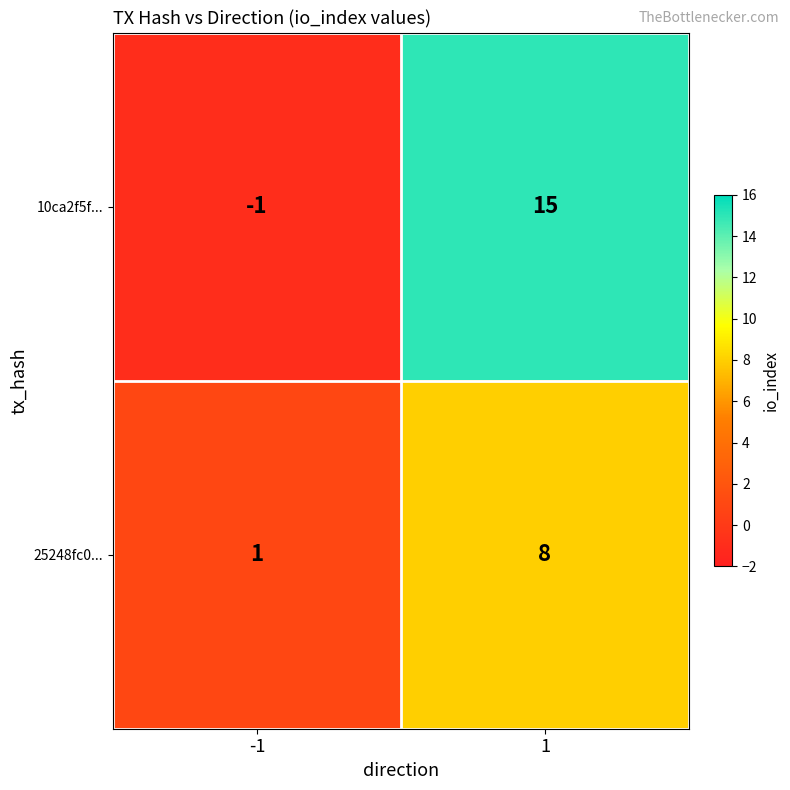

What is the minimum value shown in the chart?

-1